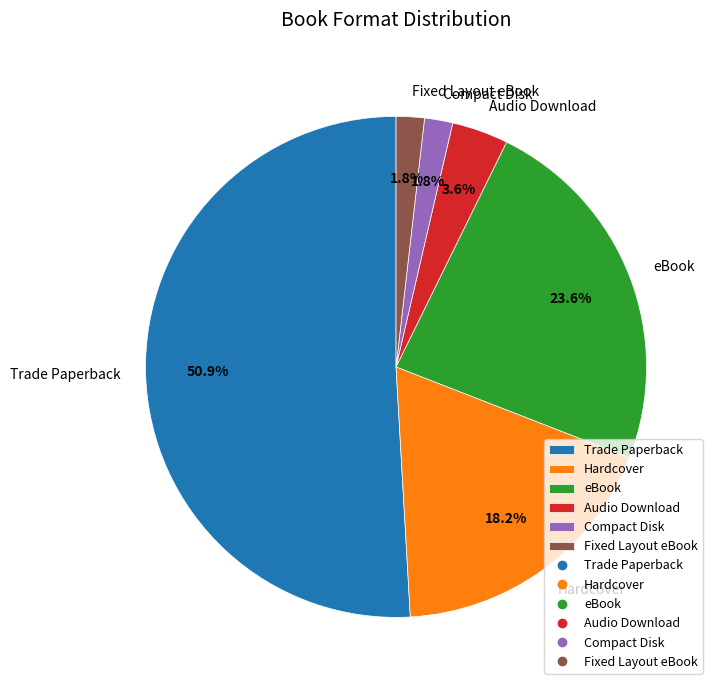

What percentage is the Hardcover slice, to the nearest percent?

18%